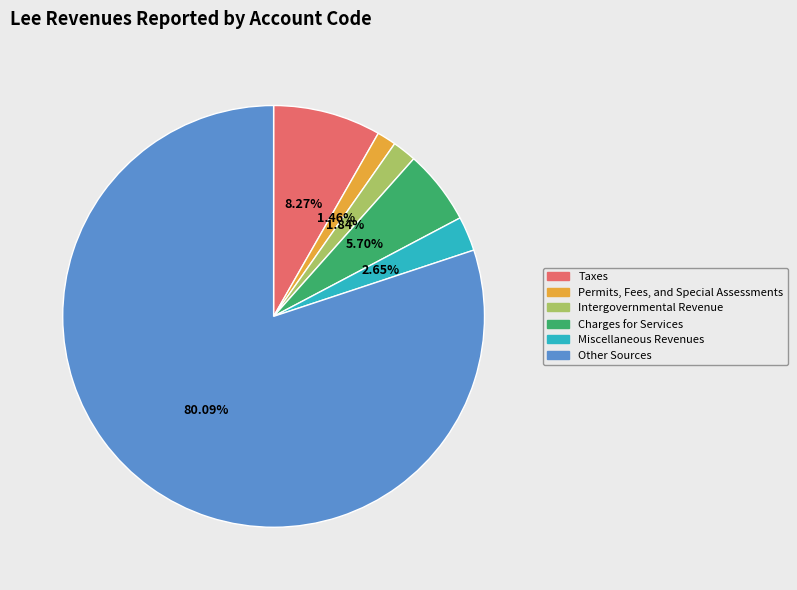

What percentage is the Taxes slice, to the nearest percent?

8%